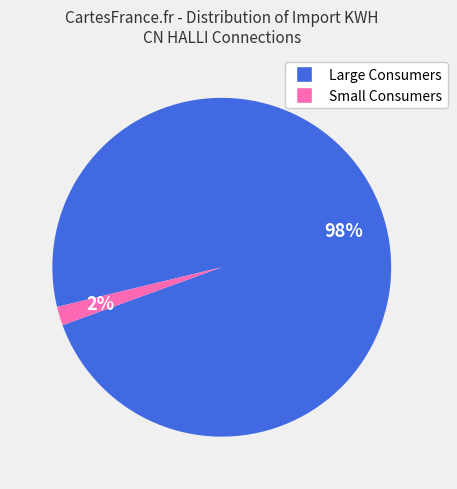

To the nearest percent, what is the difference between the Small Consumers and Large Consumers slice percentages?

96%